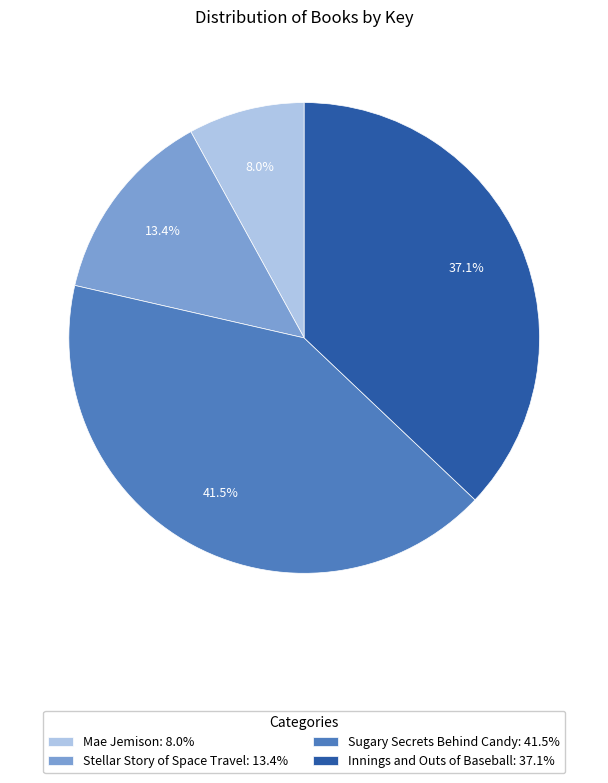

What percentage is the Innings and Outs of Baseball slice, to the nearest percent?

37%